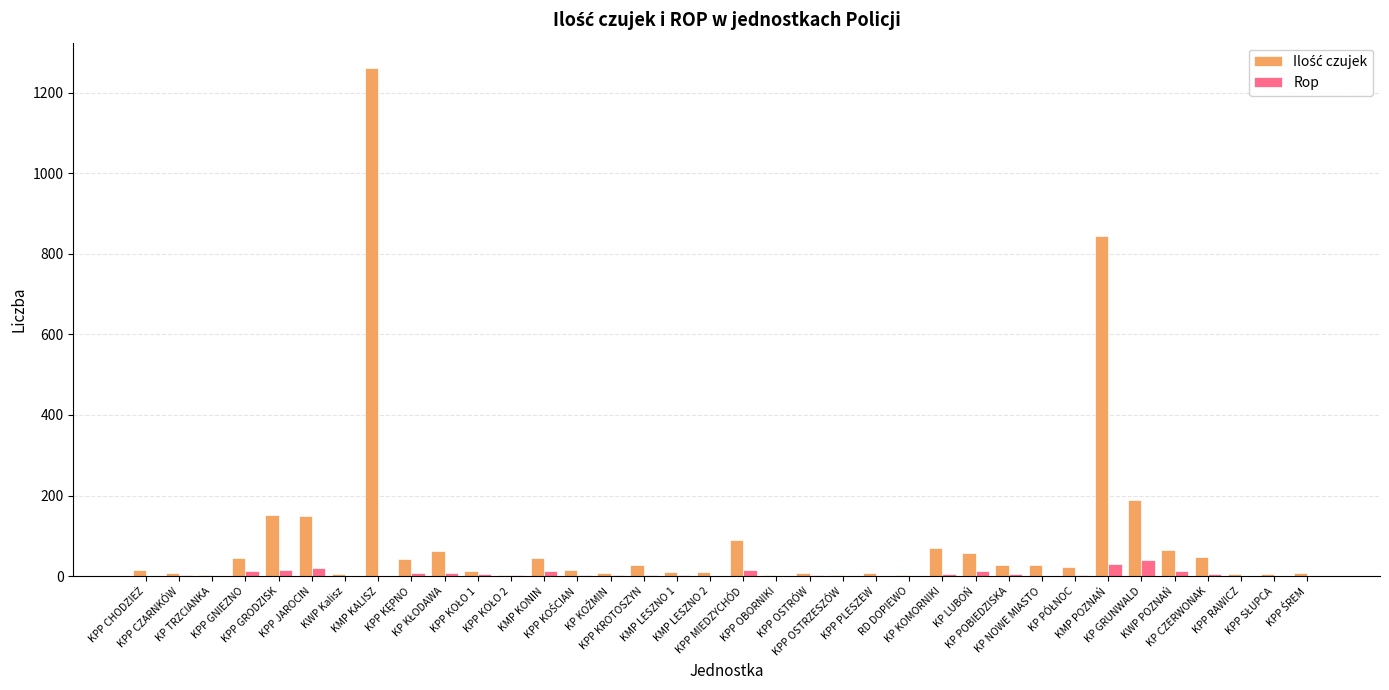

What is the greatest value displayed?

1261